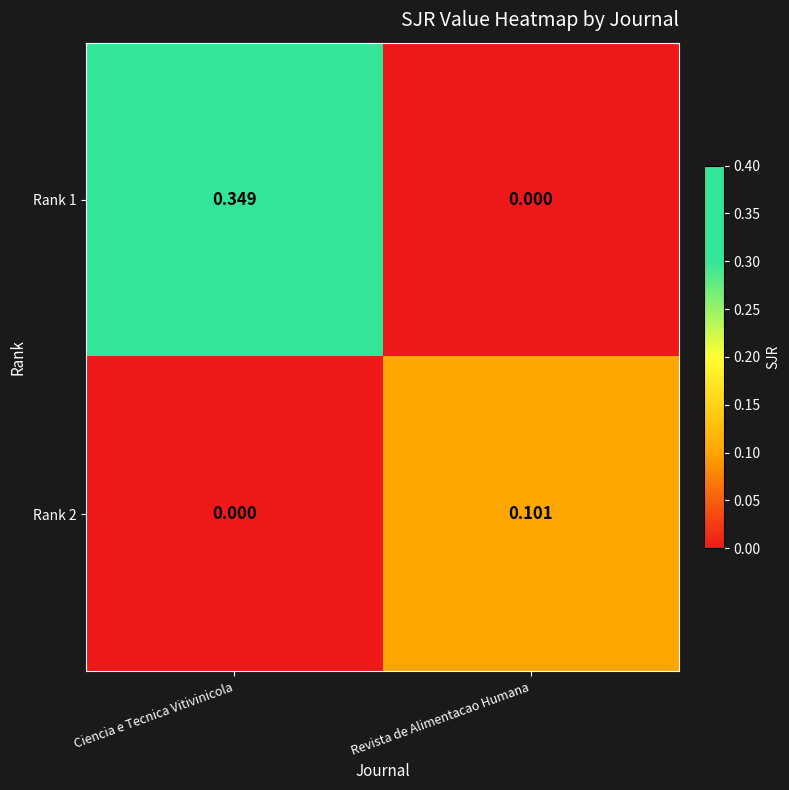

At which label is Rank 1 closest to 0?

Revista de Alimentacao Humana